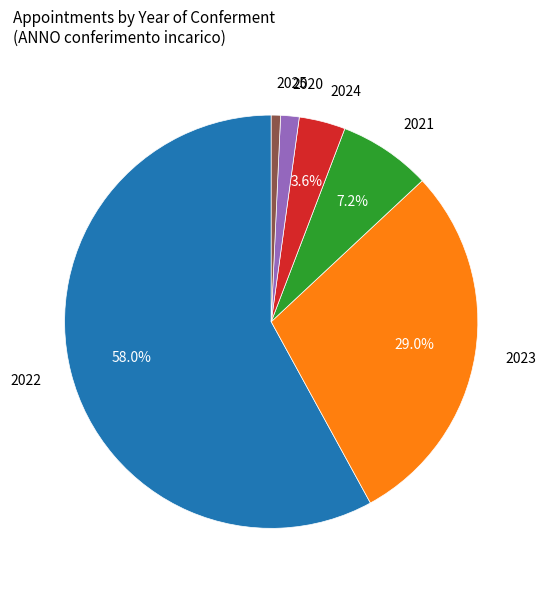

Is there a majority slice in this chart?

Yes